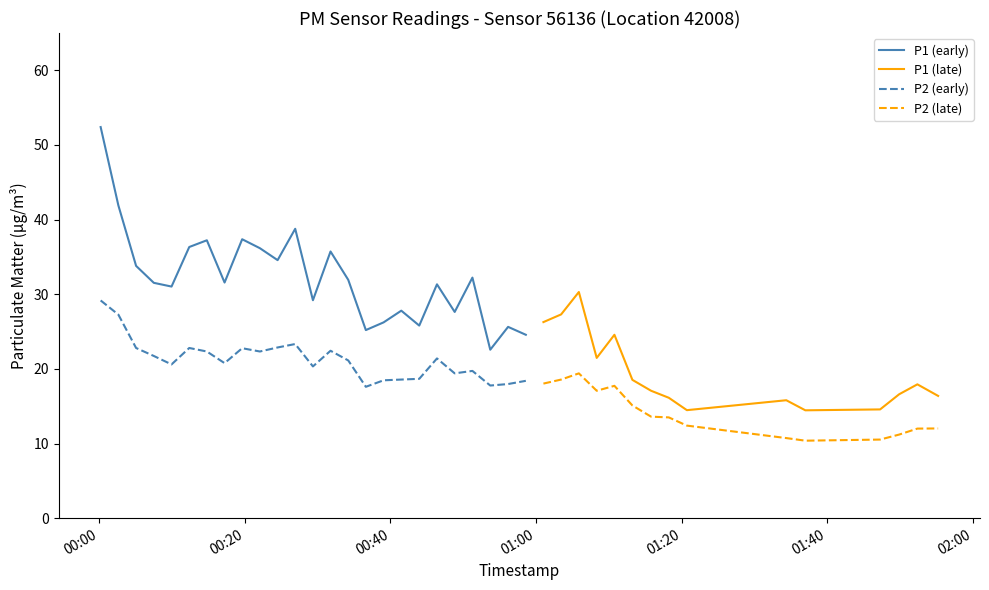

At which category does P1 reach its first local valley?

4